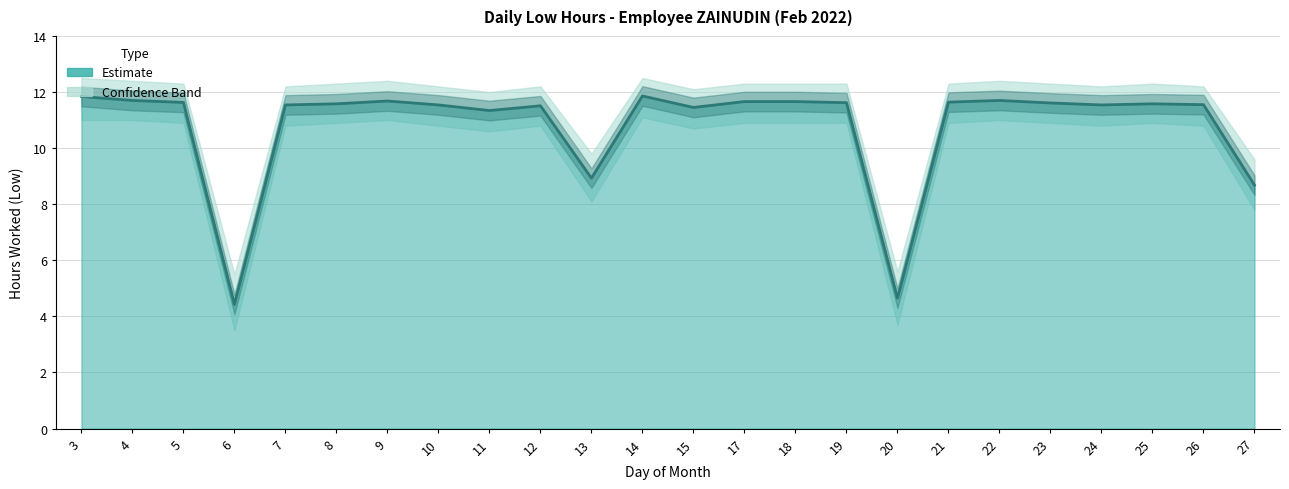

How many data points are above 11?

20